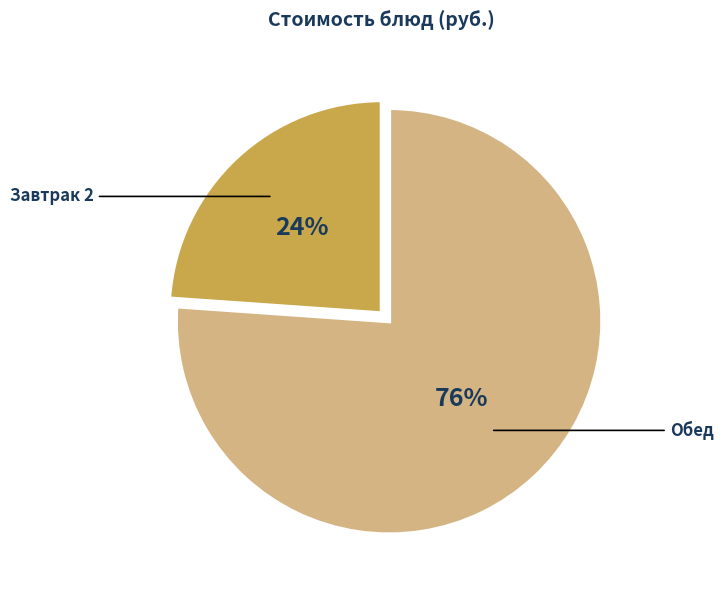

To the nearest percent, what is the average slice percentage?

50%